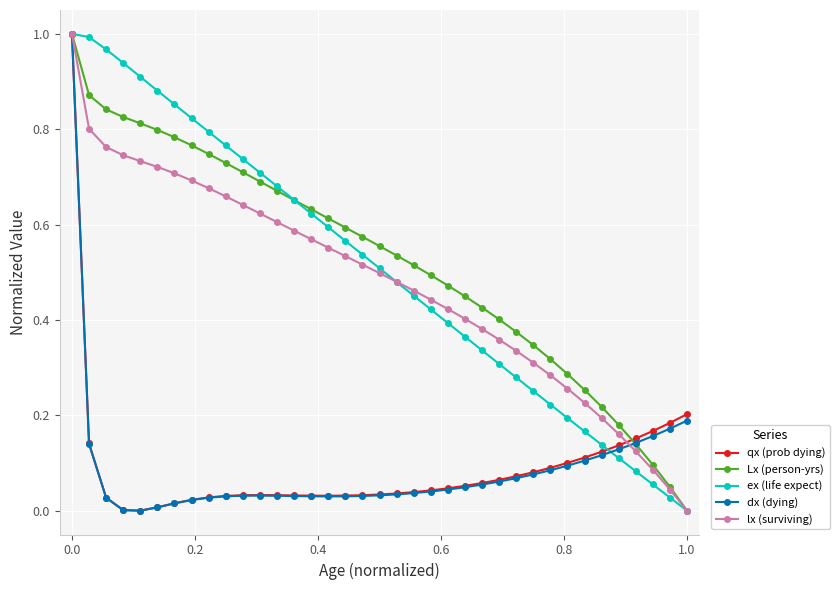

True or false: ex (life expect) has more than 1 points higher than both neighbors.

False